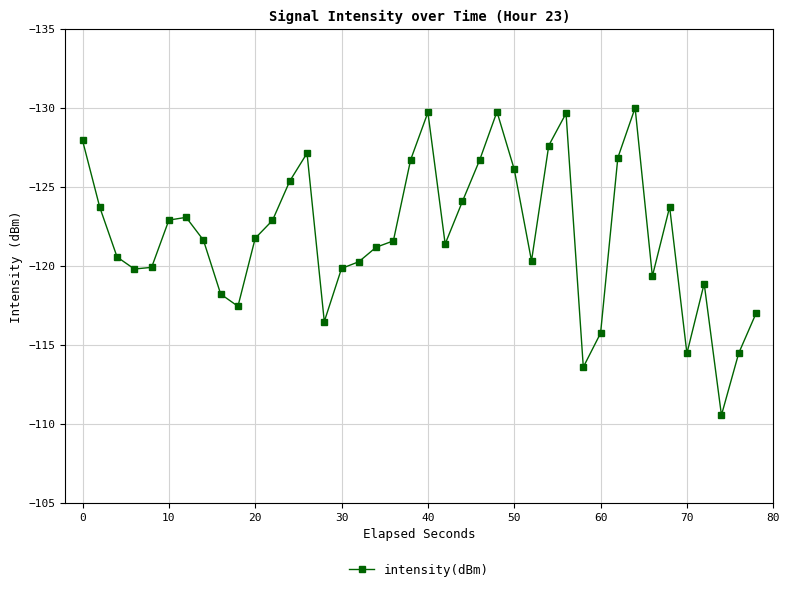

What is the difference between the maximum and minimum values?

19.5